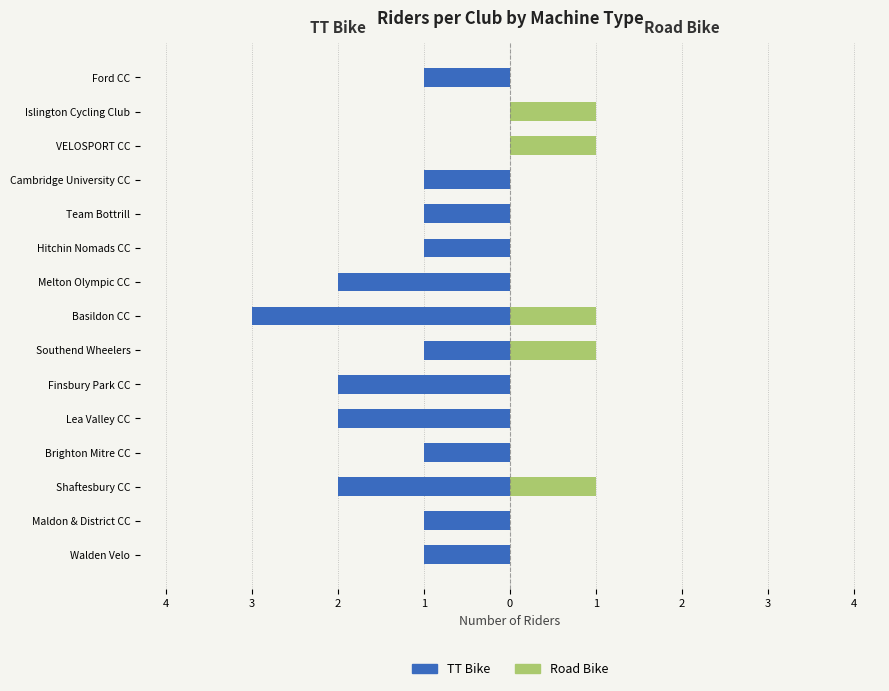

Is it true that TT Bike equals -3 at Melton Olympic CC?

False